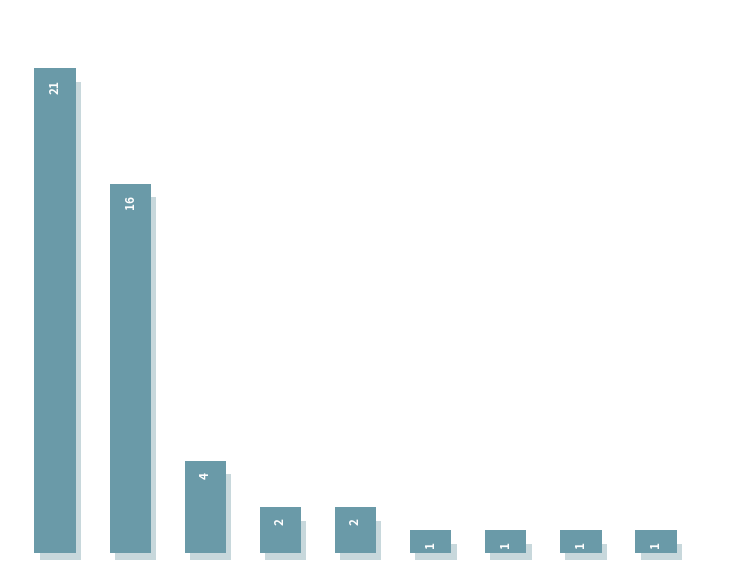

Reading left to right, list all the values displayed in this chart.

0=21	1=16	2=4	3=2	4=2	5=1	6=1	7=1	8=1